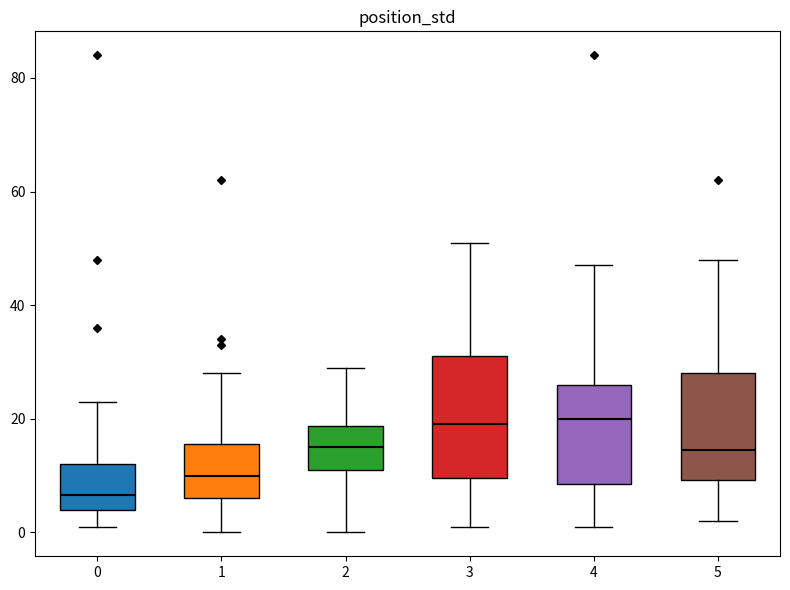

Reading left to right, read every box against the y-axis: the position of its median line, the range the box covers, and the ends of its whiskers. The values are not printed on the chart, so give them approximately, as read against the axis.

0: median 6, box 4 to 12, whiskers 2 to 24
1: median 10, box 6 to 16, whiskers 0 to 28
2: median 16, box 12 to 18, whiskers 0 to 30
3: median 20, box 10 to 32, whiskers 2 to 52
4: median 20, box 8 to 26, whiskers 2 to 48
5: median 14, box 10 to 28, whiskers 2 to 48